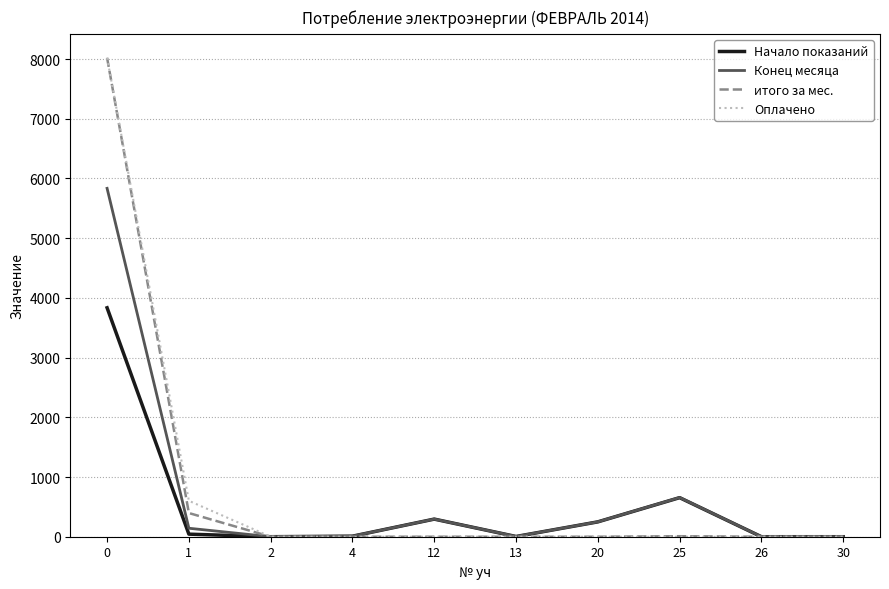

How many lines are shown in the chart?

4